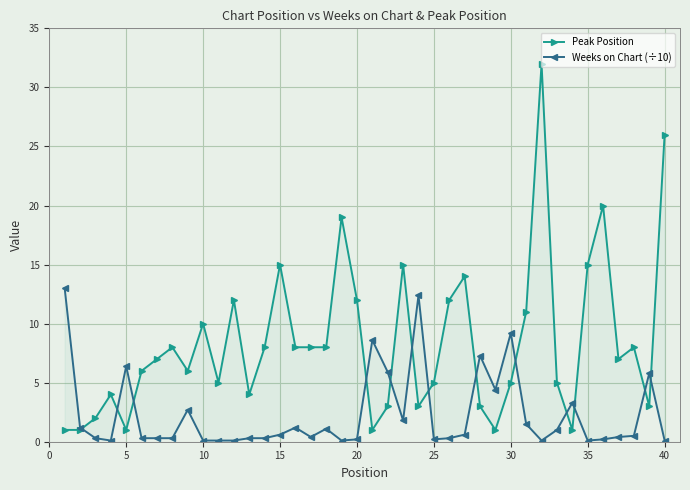

What is the maximum value shown in the chart?

32.0